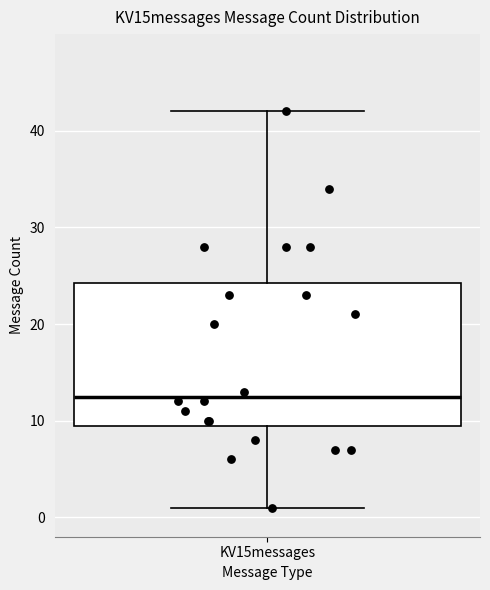

Transcribe this box plot: give where the median line is, the range the box spans, and where the two whiskers end, as read against the y-axis. The values are not printed on the chart, so give them approximately, as read against the axis.

median 13, box 10 to 24, whiskers 1 to 42